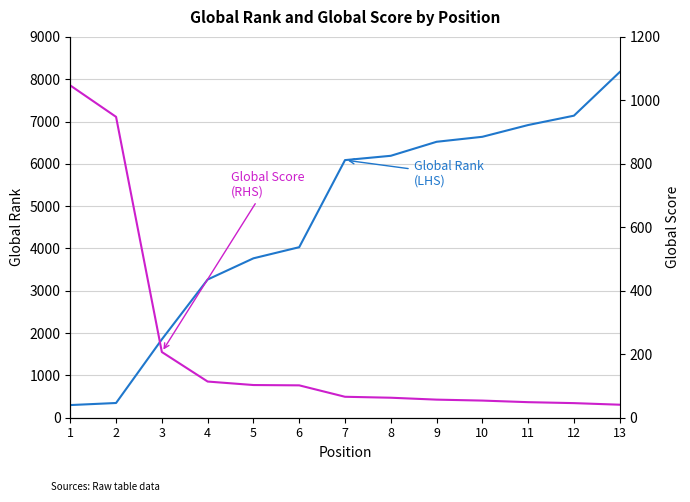

Which category has the highest value in the Global Rank
(LHS) series?

13